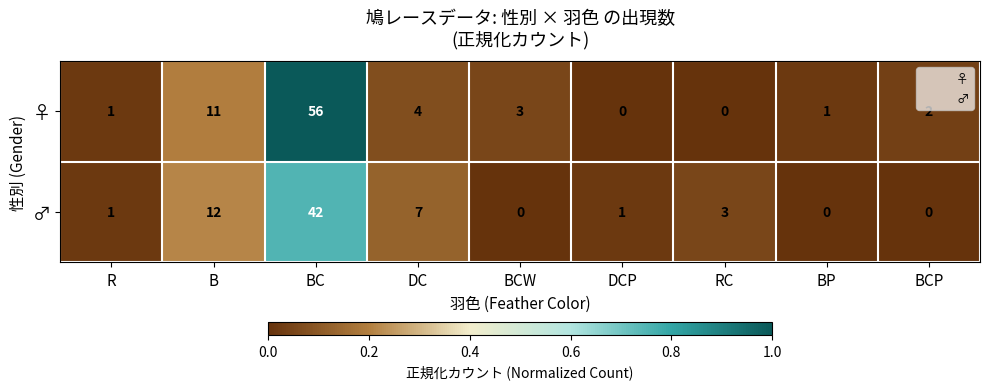

Reading right to left, transcribe all the data shown in this chart.

♀: BCP=2	BP=1	RC=0	DCP=0	BCW=3	DC=4	BC=56	B=11	R=1
♂: BCP=0	BP=0	RC=3	DCP=1	BCW=0	DC=7	BC=42	B=12	R=1